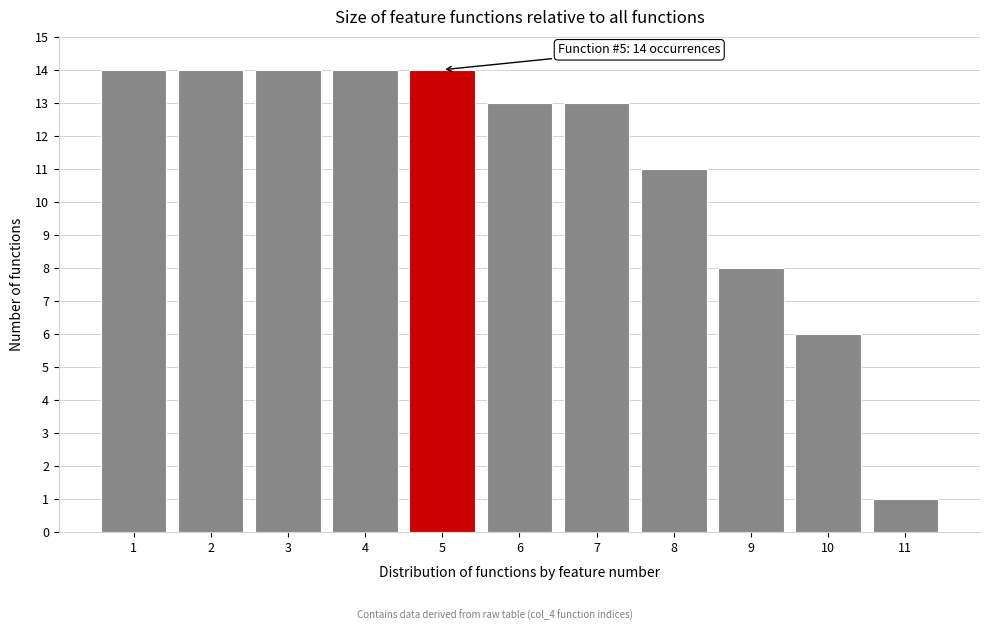

Reading left to right, extract all data points from this chart.

1=14	2=14	3=14	4=14	5=14	6=13	7=13	8=11	9=8	10=6	11=1